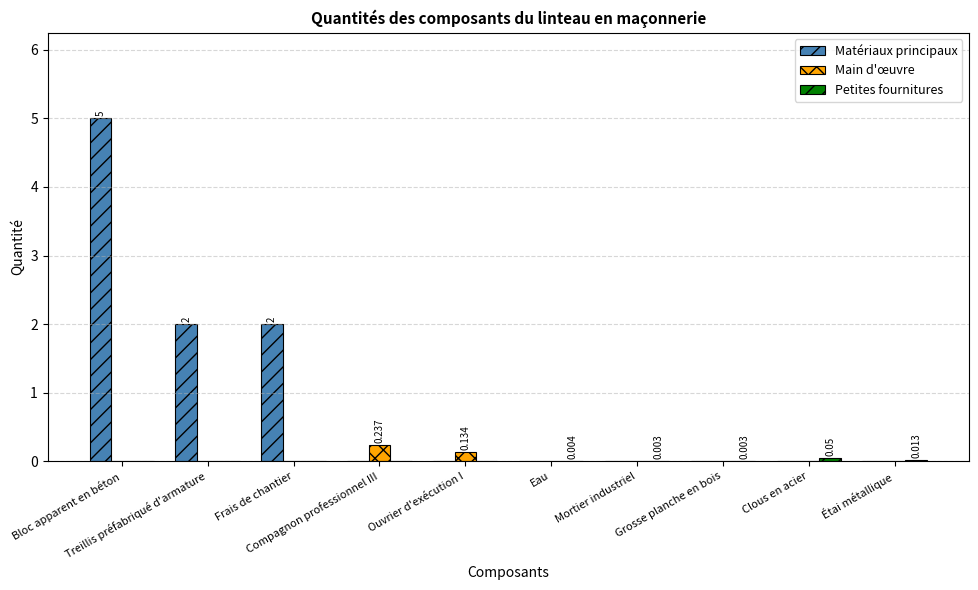

Which series has the largest total across all categories?

Matériaux principaux